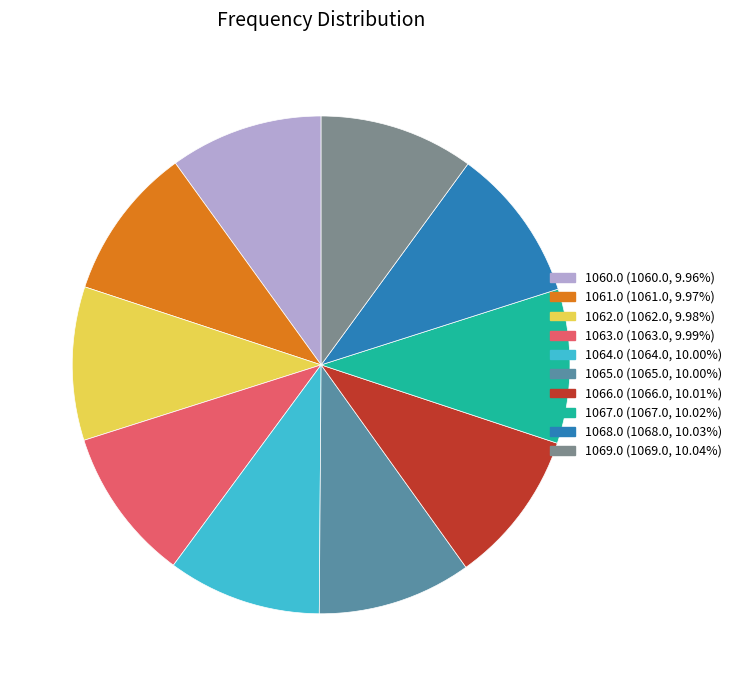

Does any single category account for the majority?

No